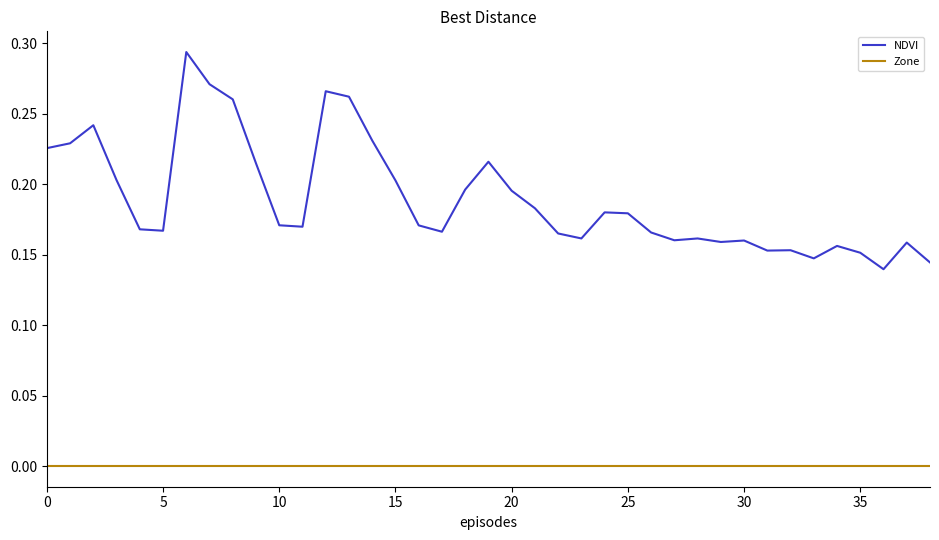

True or false: NDVI and Zone intersect in this chart.

False